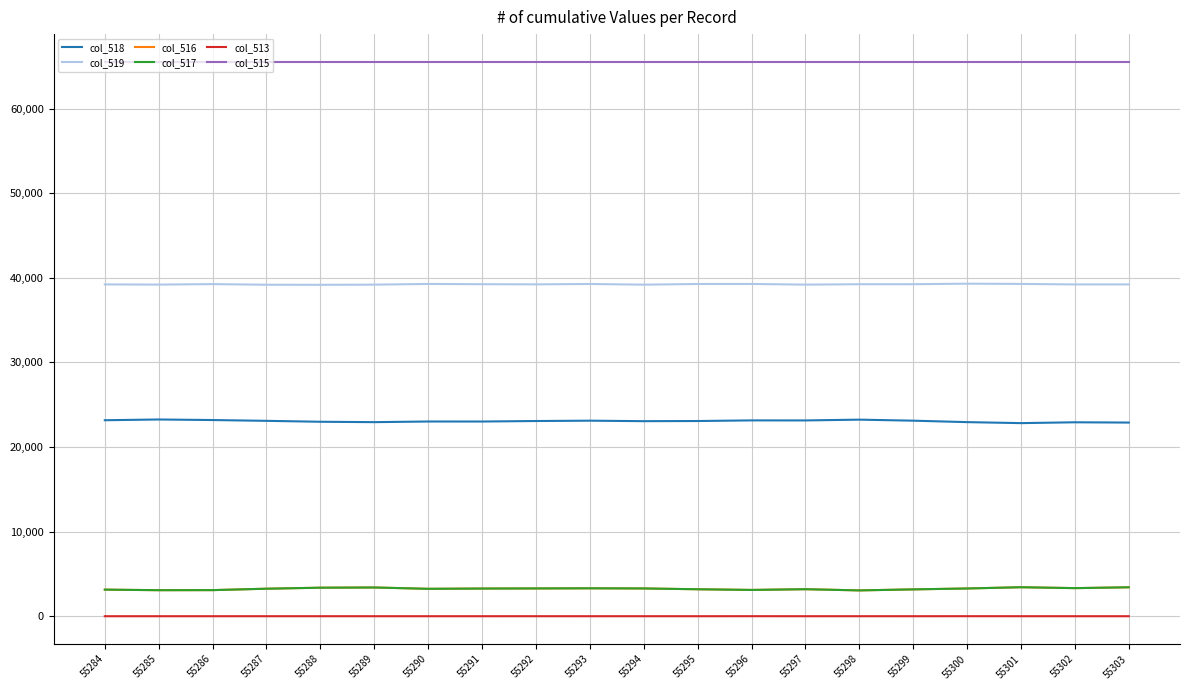

In col_519, how many points are higher than both neighbors (excluding endpoints)?

5